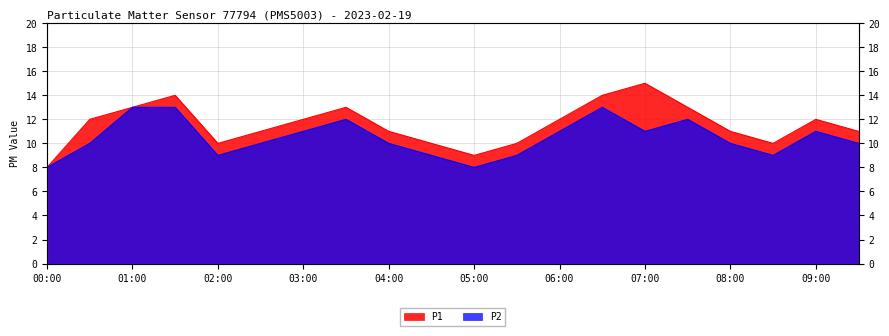

Is it true that P2 equals 13 at 06:30?

True